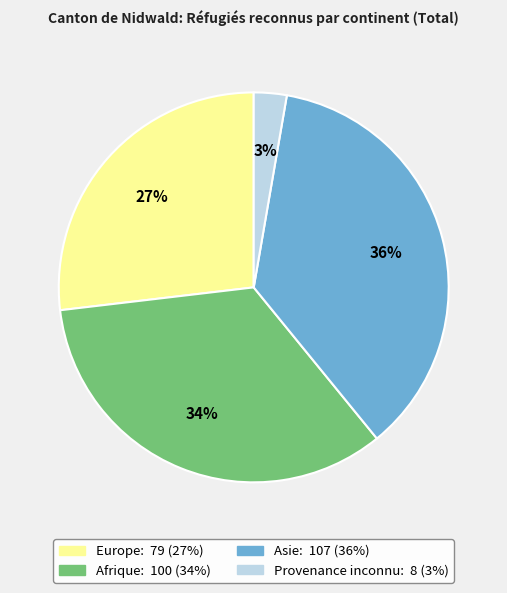

To the nearest percent, what is the combined percentage of Afrique and Europe?

61%